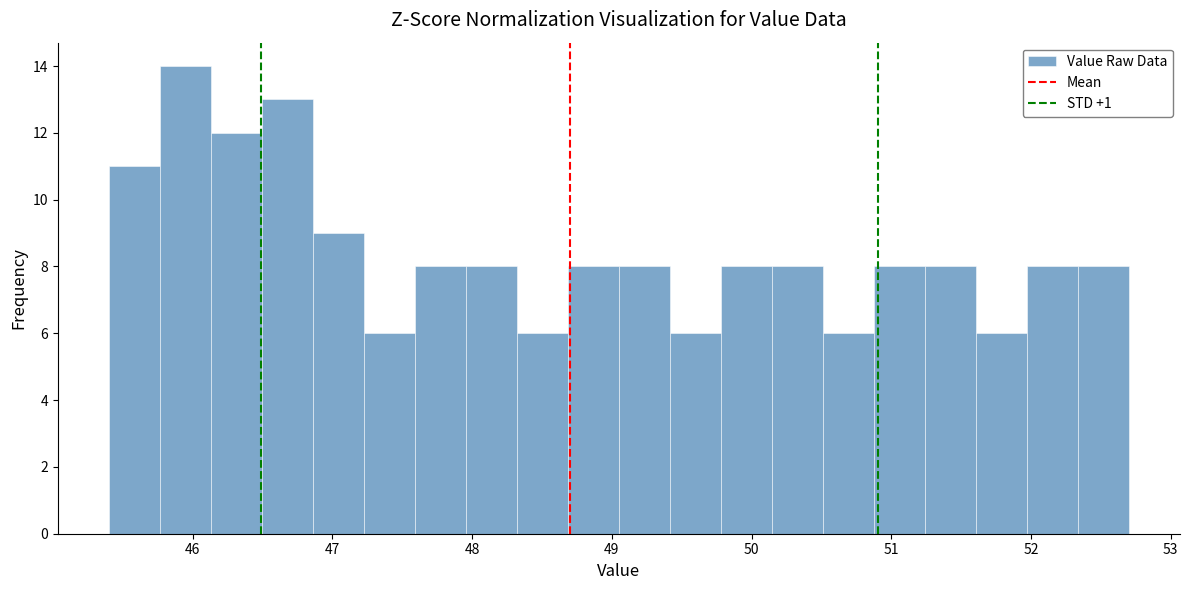

Around what value on the x-axis is the tallest bar? Give the approximate position of its centre, as read against the axis.

45.9